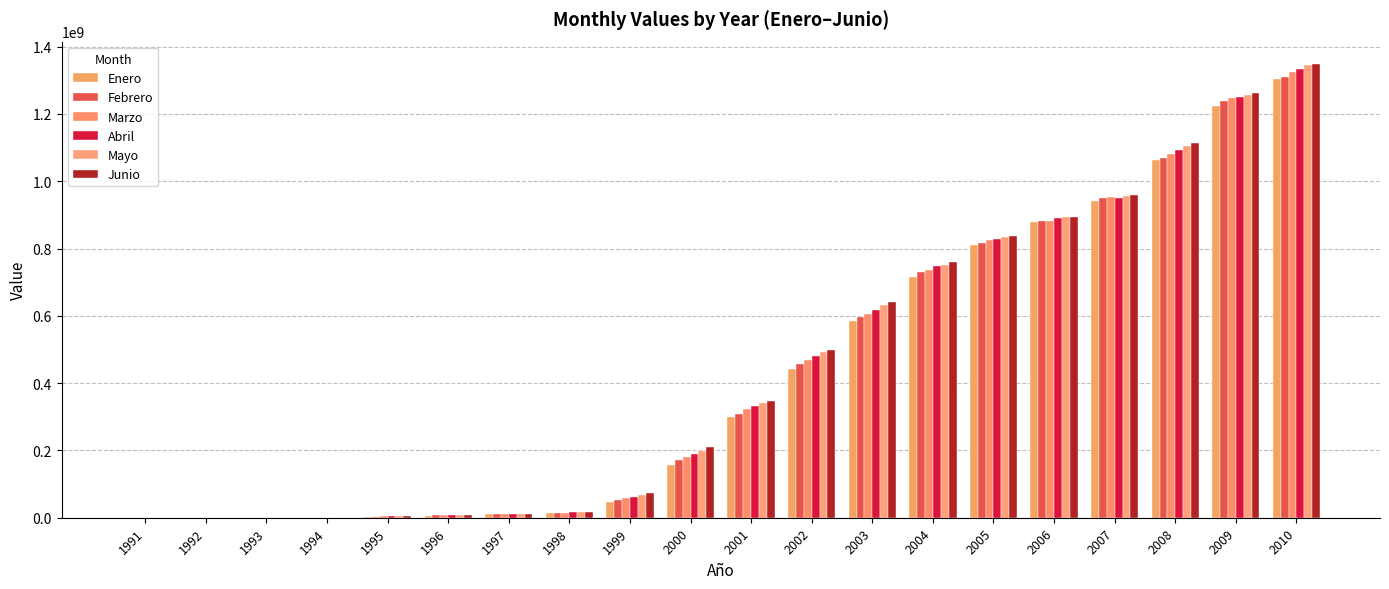

List the labels in order of Junio value, smallest first.

1991, 1992, 1993, 1994, 1995, 1996, 1997, 1998, 1999, 2000, 2001, 2002, 2003, 2004, 2005, 2006, 2007, 2008, 2009, 2010